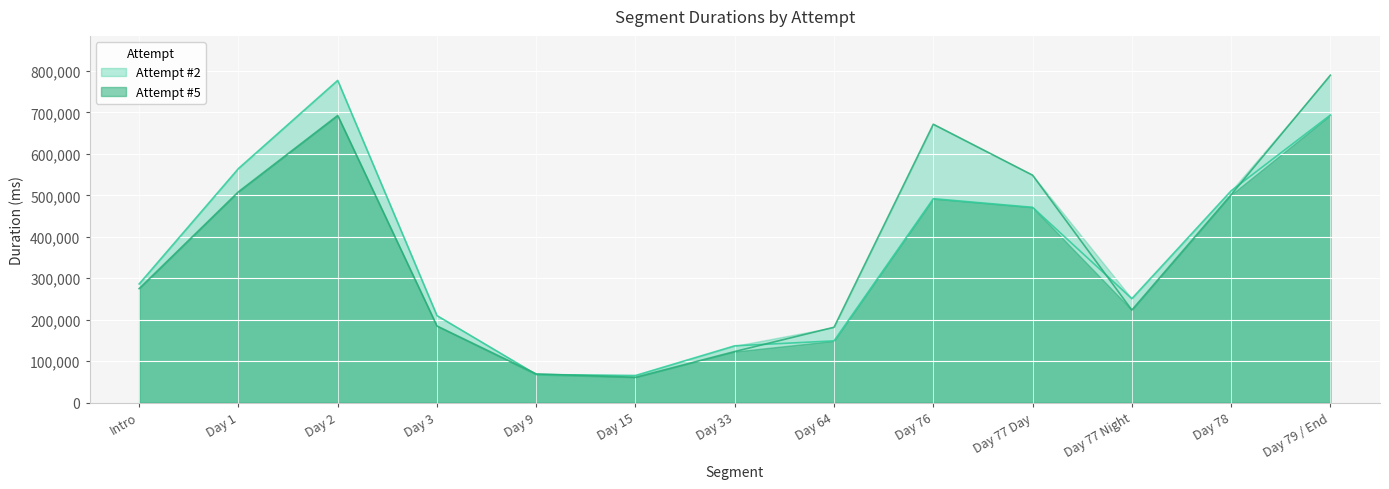

Rank the series by their average value, from lowest to highest.

Attempt #5, Attempt #2